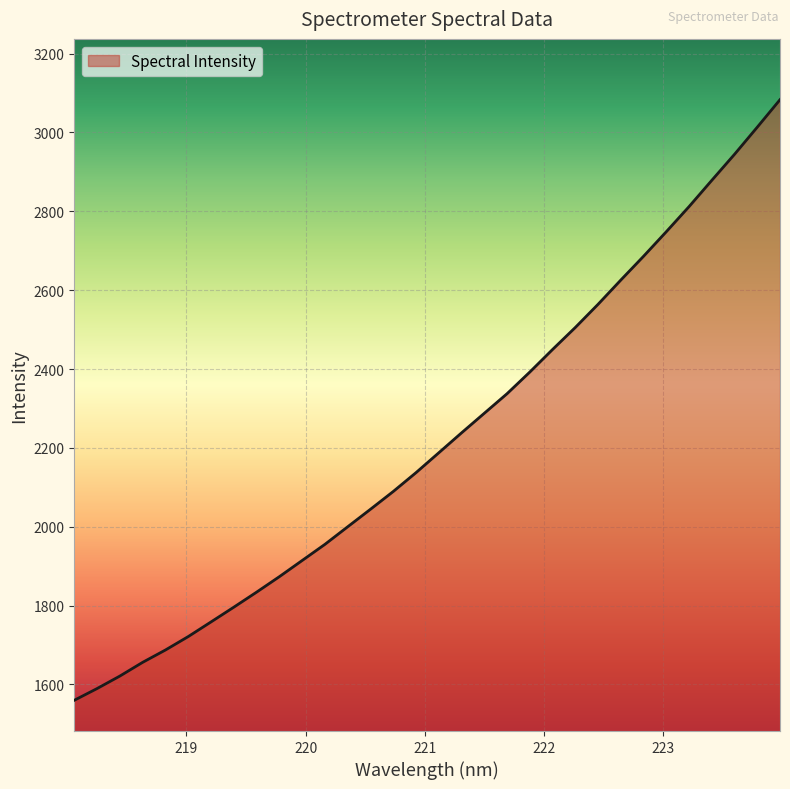

What is the difference between the maximum and minimum values?

1523.1